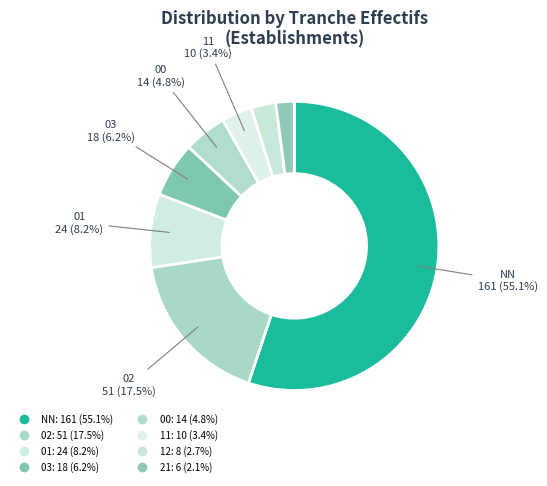

To the nearest percent, what is the difference between the 21 and NN slice percentages?

53%